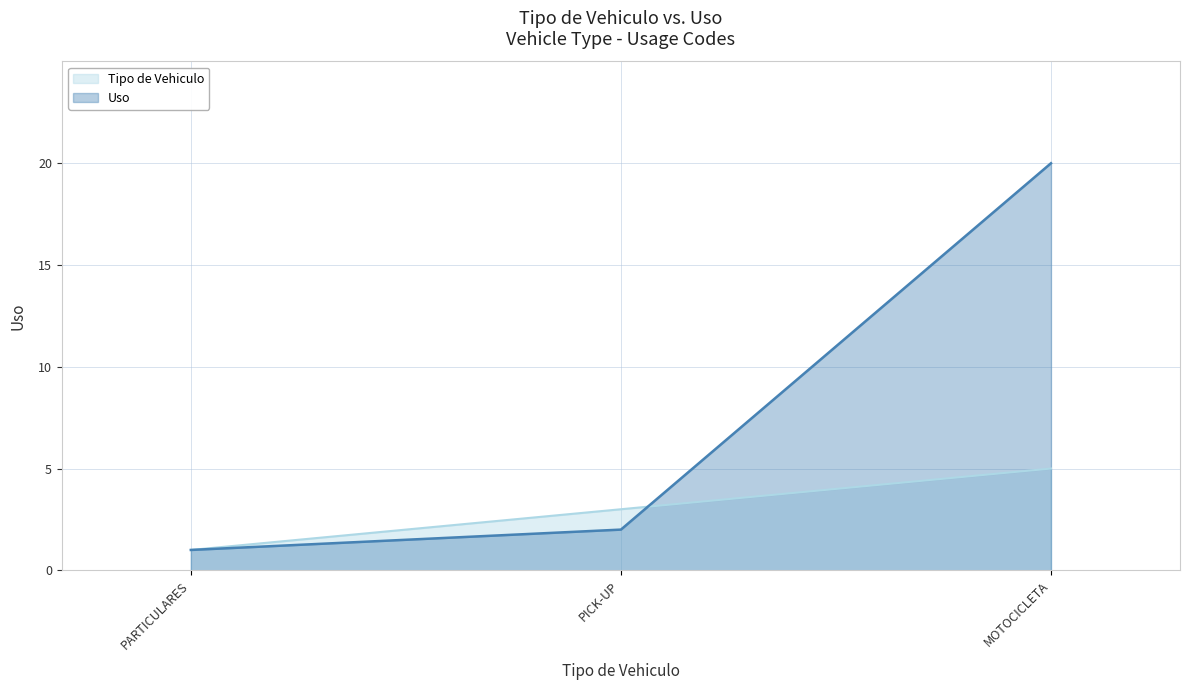

Where is Uso nearest to the value 10?

PICK-UP